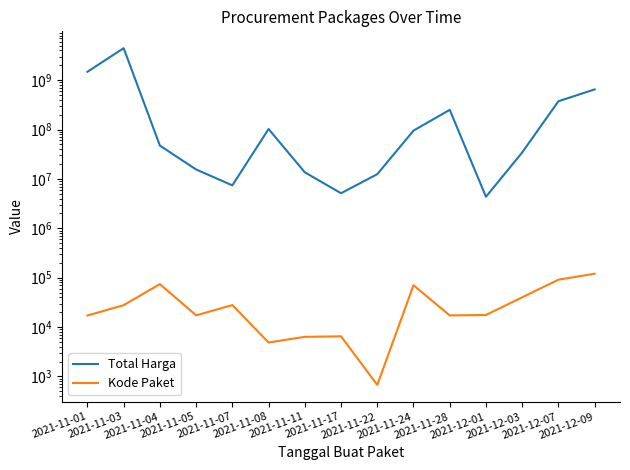

Between 2021-12-03 and 2021-11-24, which is larger?

2021-11-24